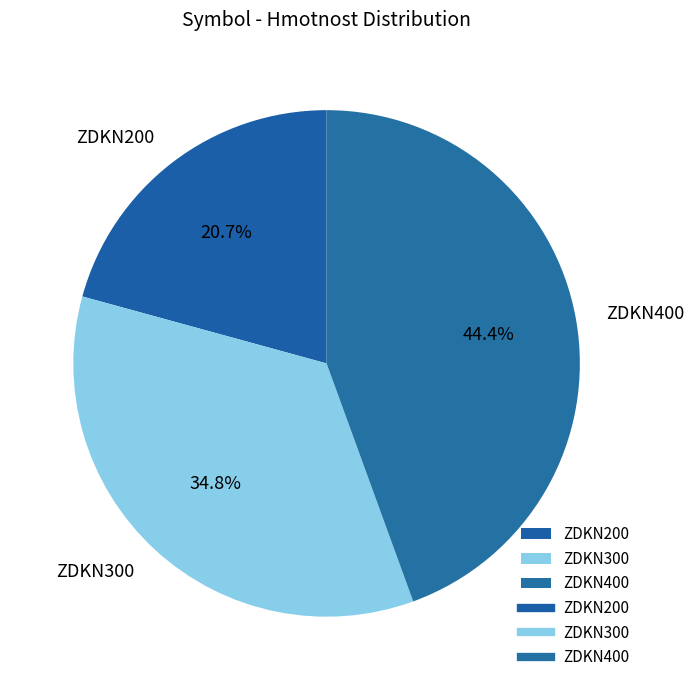

Is the sum of ZDKN400 and ZDKN300 greater than half?

Yes